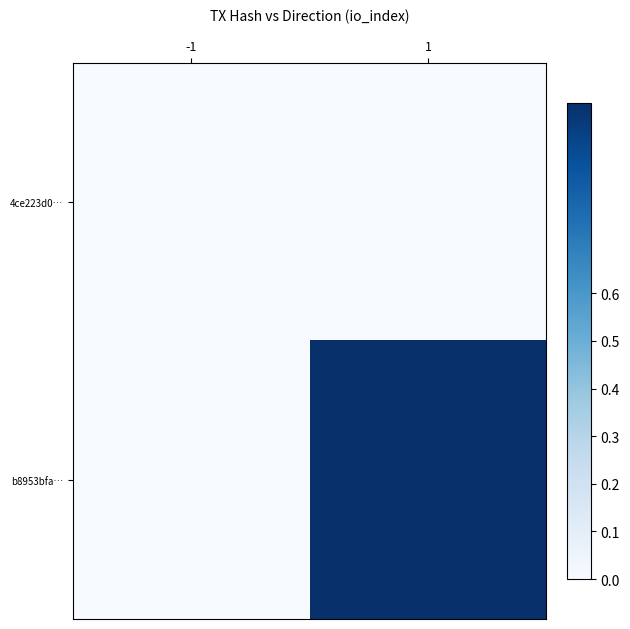

Which series changed the most between -1 and 1?

b8953bfa…